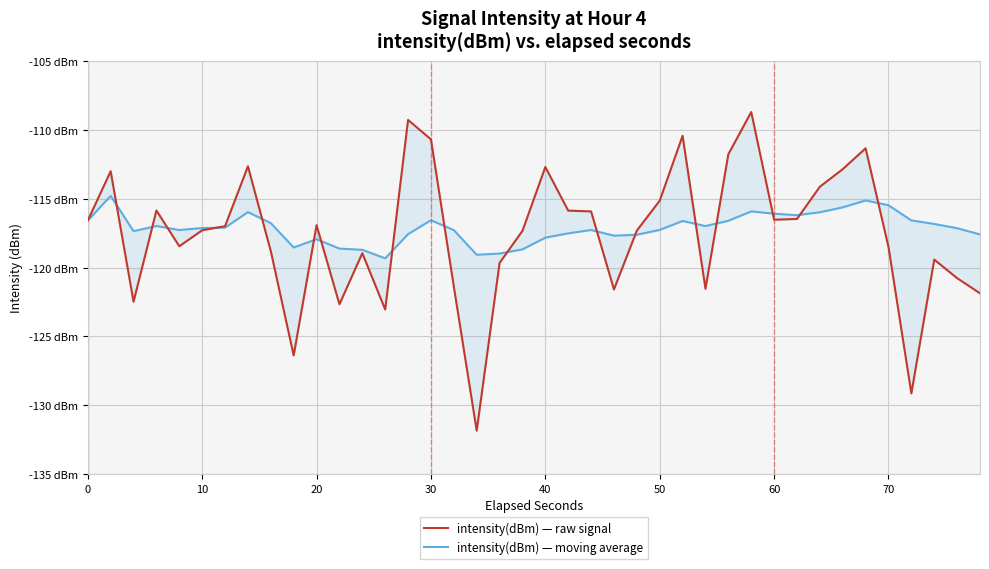

The value of intensity(dBm) — moving average at 30 is -34.8. True or false?

False